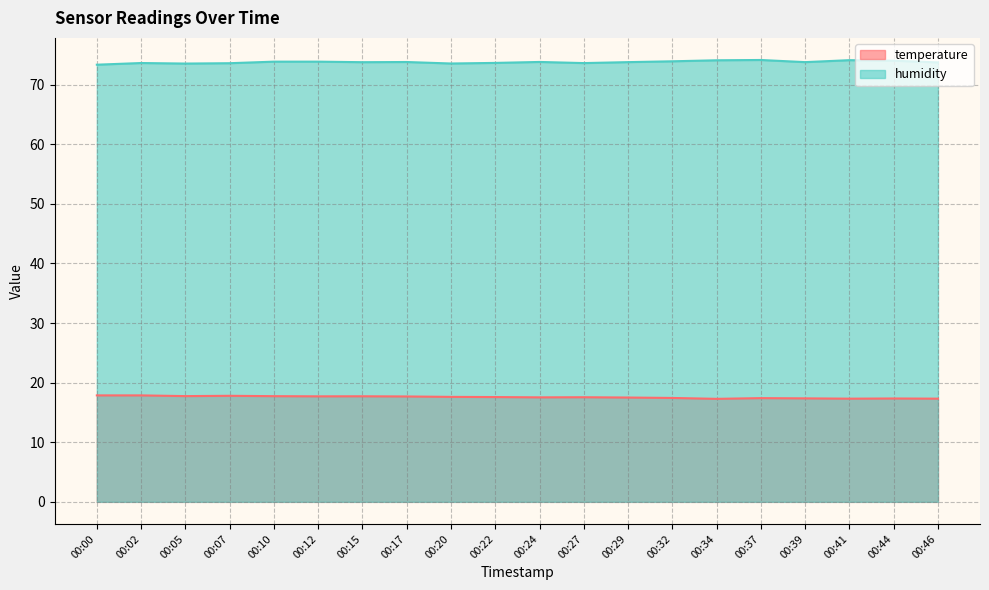

Rank the series by their maximum value, from highest to lowest.

humidity, temperature